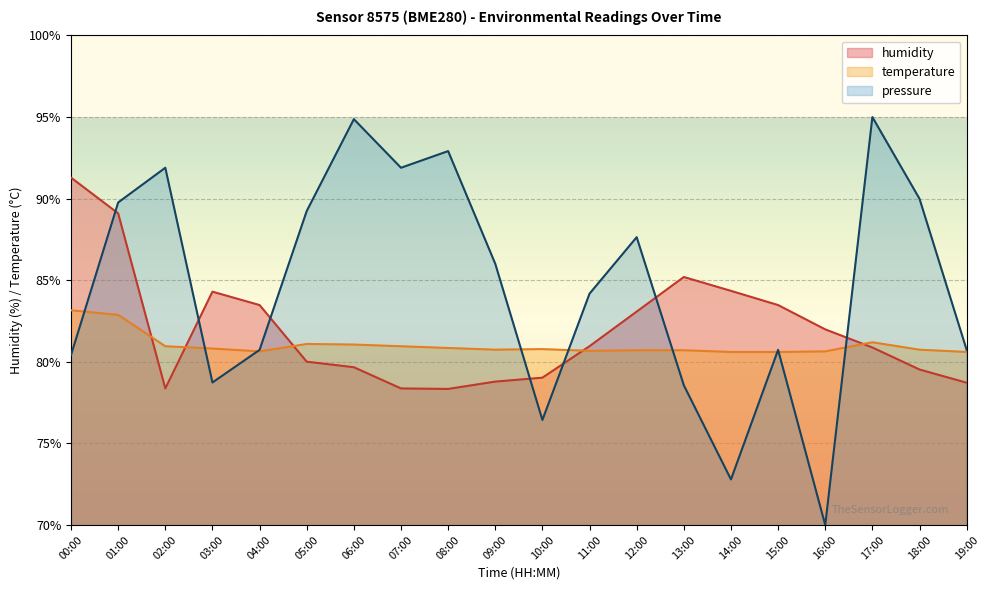

Which has a higher value, 17:00 or 01:00?

01:00